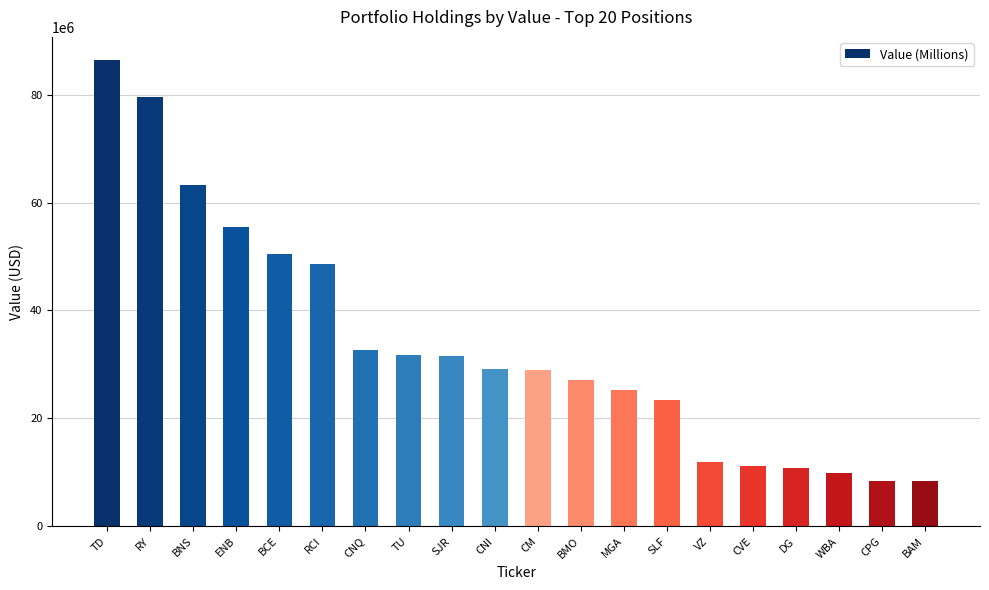

What is the label of the 9th bar from the right?

BMO